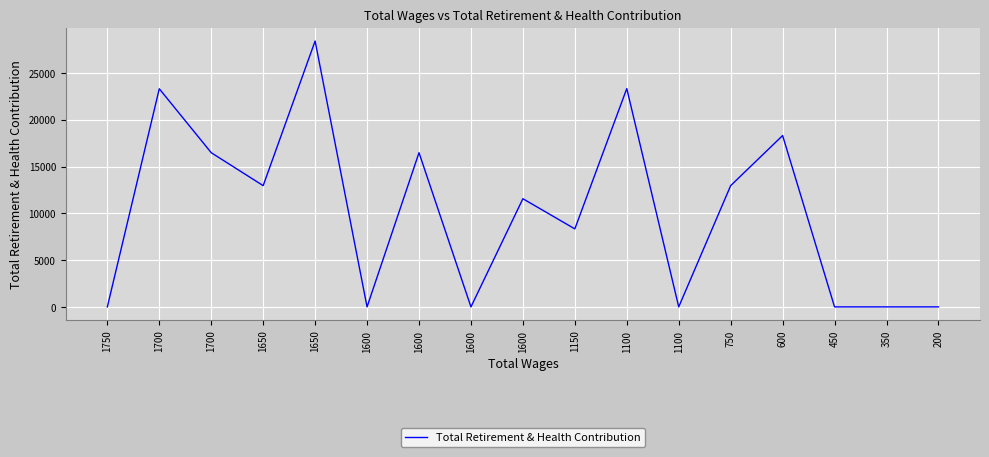

The chart shows a value of 0 at 1600. True or false?

True